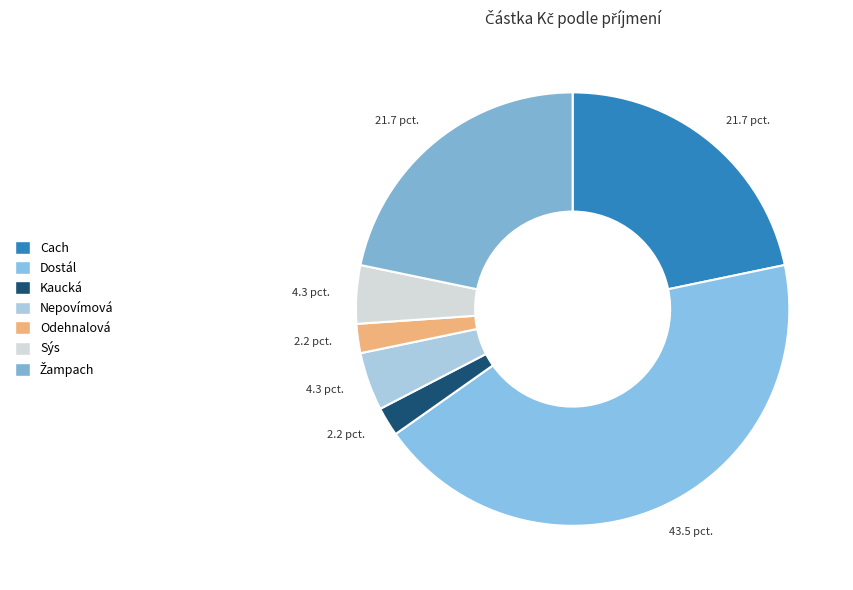

Which category has the smallest portion of the pie?

Kaucká